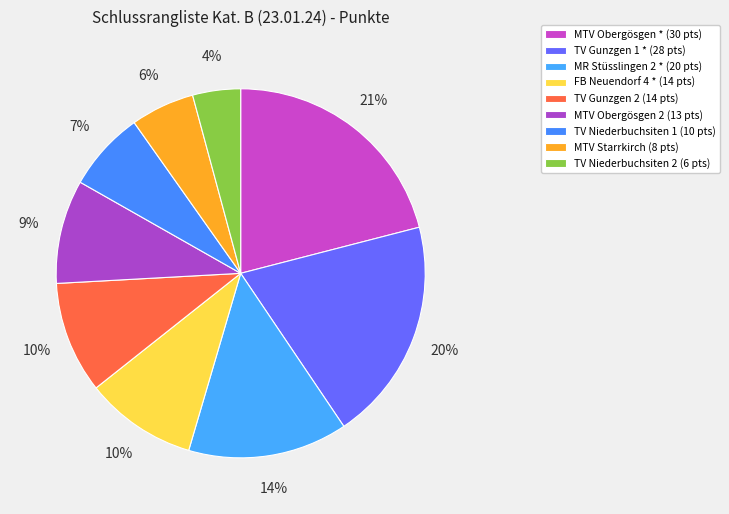

To the nearest percent, what is the combined percentage of TV Gunzgen 2 and MTV Obergösgen *?

31%